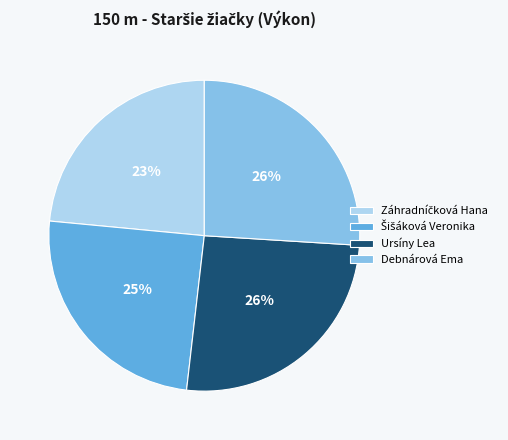

To the nearest percent, what portion does Ursíny Lea represent?

26%